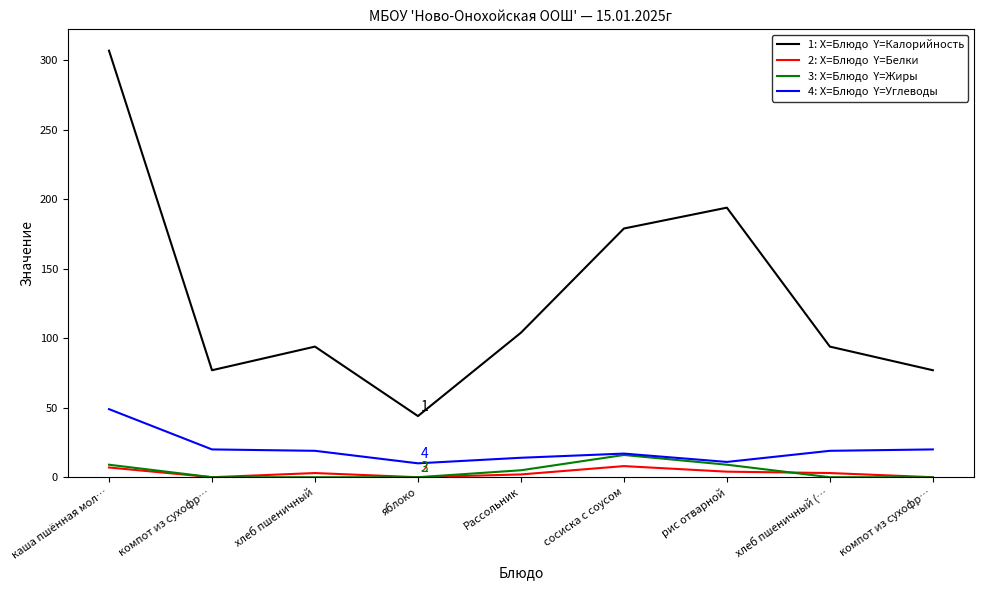

At which category does the chart reach its minimum across all series?

компот из сухофр…